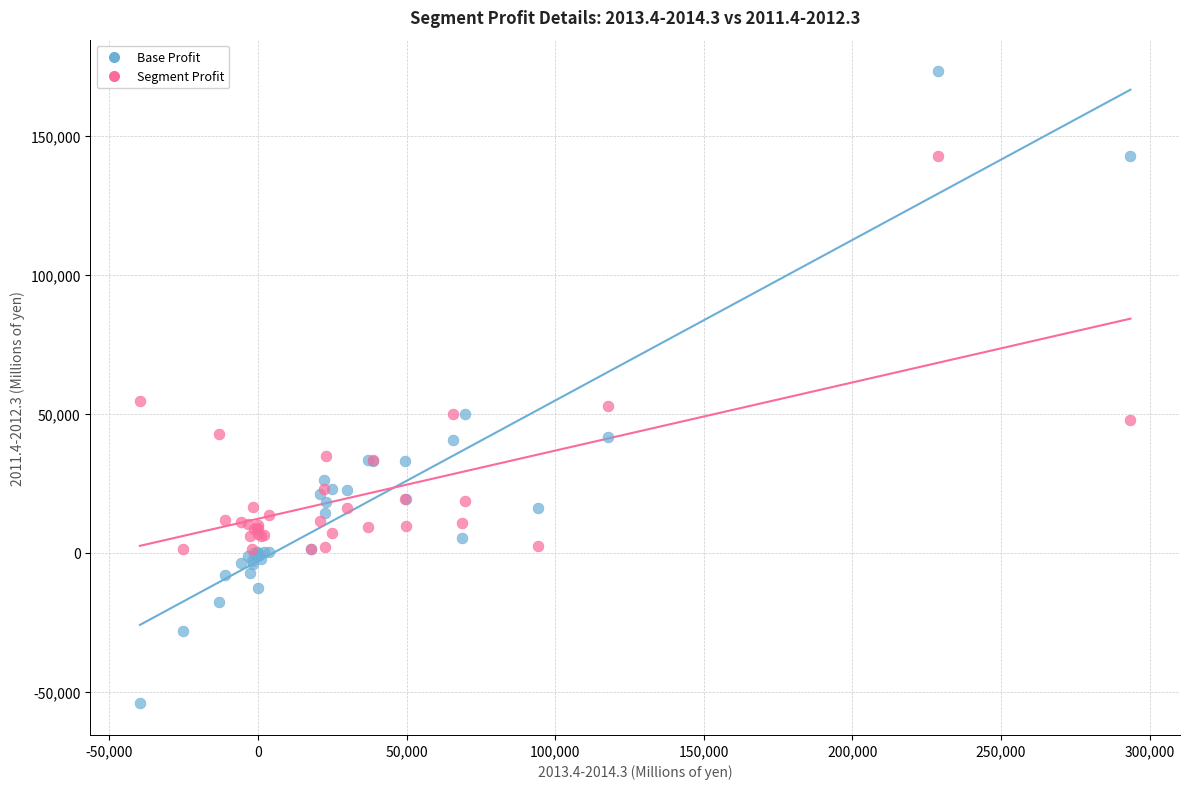

What are all the series names shown in the legend?

Base Profit, Segment Profit